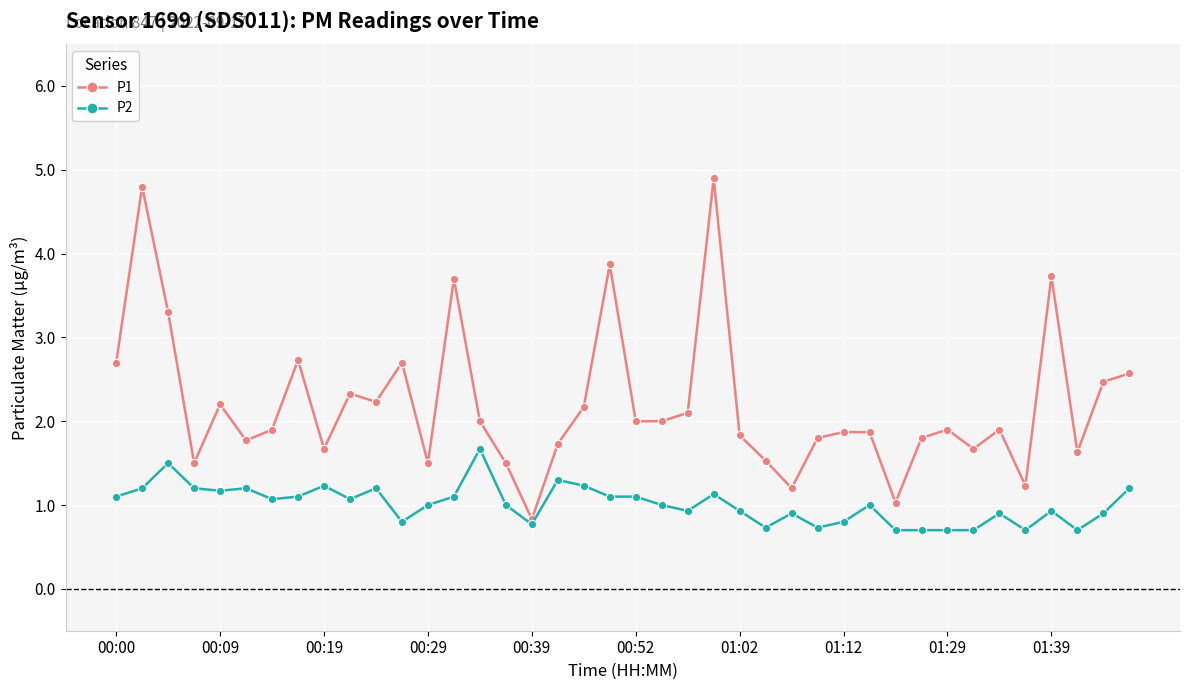

At how many categories does at least one series exceed 3?

6